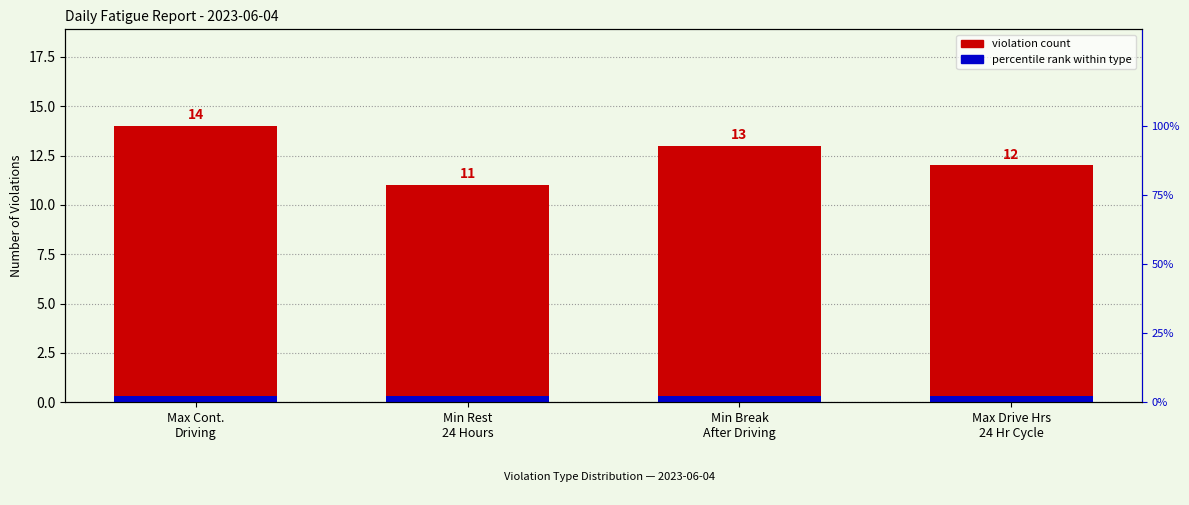

The value at Max Drive Hrs
24 Hr Cycle is 12. True or false?

True